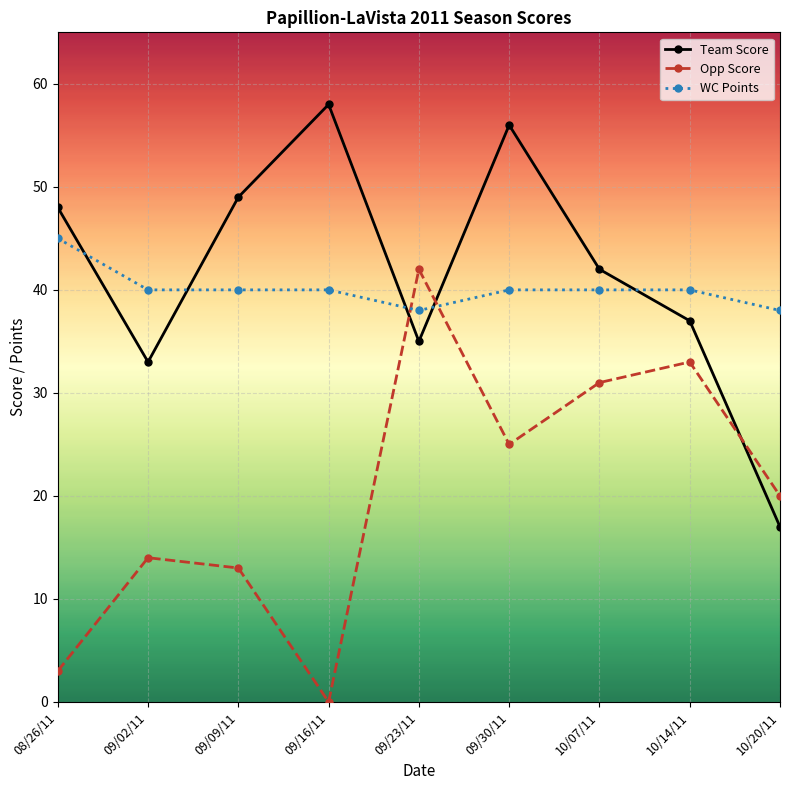

Is it true that WC Points equals 28 at 09/02/11?

False